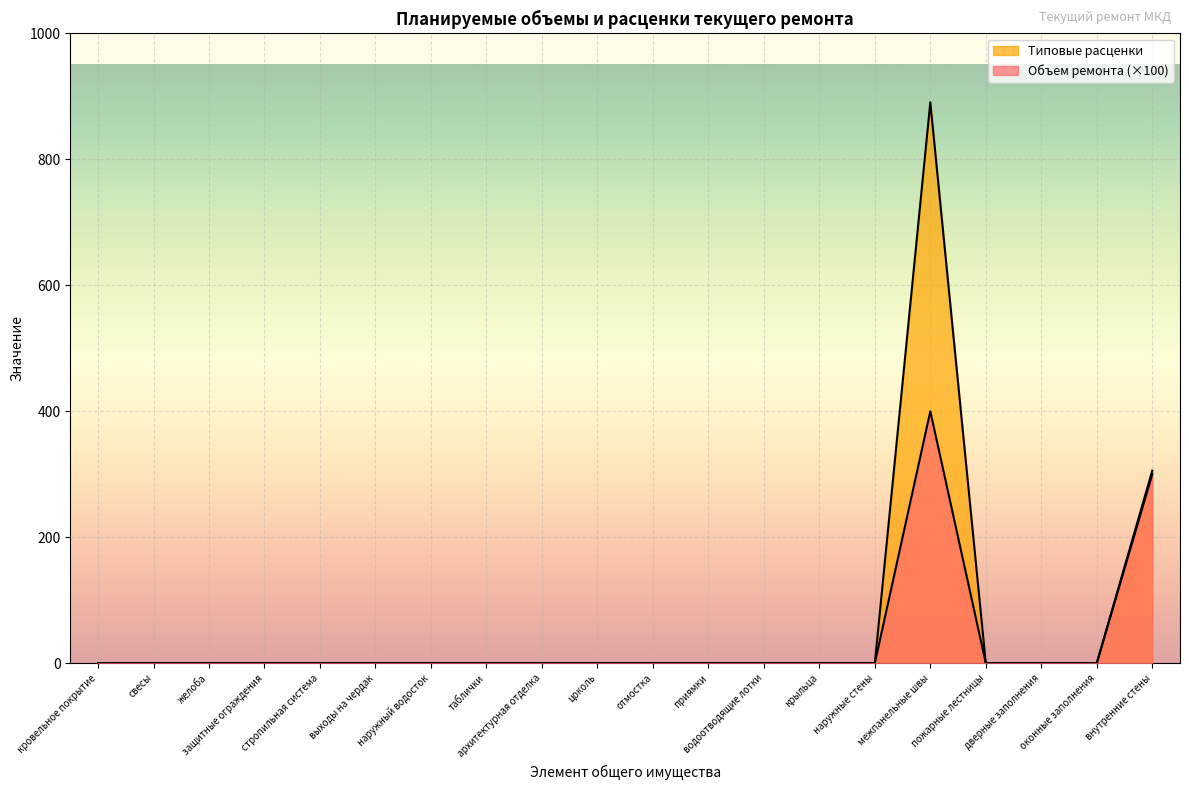

Reading left to right, transcribe all the data shown in this chart.

Объем ремонта: кровельное покрытие=0.0	свесы=0.0	желоба=0.0	защитные ограждения=0.0	стропильная система=0.0	выходы на чердак=0.0	наружный водосток=0.0	таблички=0.0	архитектурная отделка=0.0	цоколь=0.0	отмостка=0.0	приямки=0.0	водоотводящие лотки=0.0	крыльца=0.0	наружные стены=0.0	межпанельные швы=400.0	пожарные лестницы=0.0	дверные заполнения=0.0	оконные заполнения=0.0	внутренние стены=300.0
Типовые расценки: кровельное покрытие=0.0	свесы=0.0	желоба=0.0	защитные ограждения=0.0	стропильная система=0.0	выходы на чердак=0.0	наружный водосток=0.0	таблички=0.0	архитектурная отделка=0.0	цоколь=0.0	отмостка=0.0	приямки=0.0	водоотводящие лотки=0.0	крыльца=0.0	наружные стены=0.0	межпанельные швы=890.7	пожарные лестницы=0.0	дверные заполнения=0.0	оконные заполнения=0.0	внутренние стены=305.6